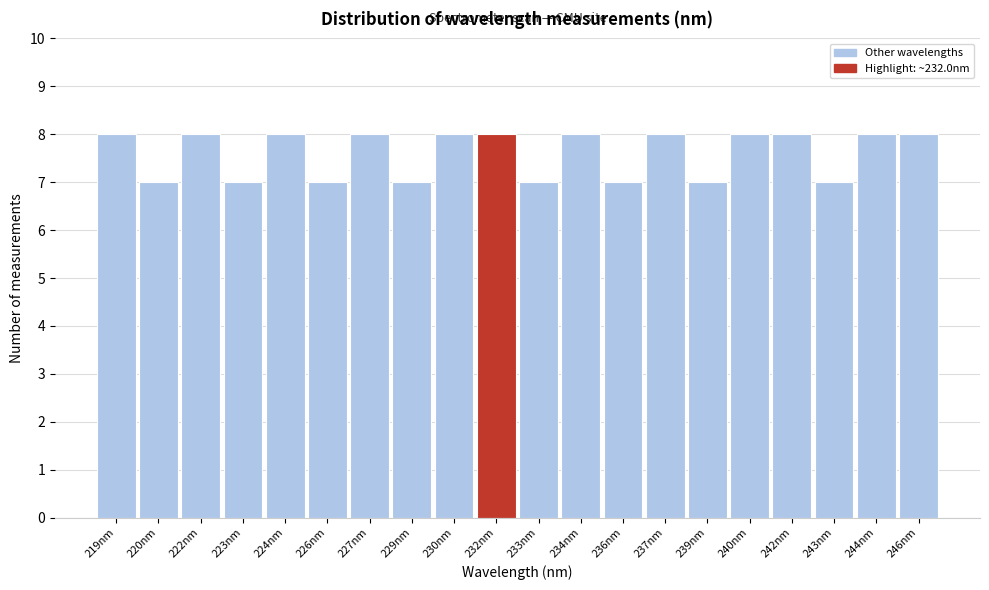

Reading left to right, extract all data points from this chart.

219nm=8	220nm=7	222nm=8	223nm=7	224nm=8	226nm=7	227nm=8	229nm=7	230nm=8	232nm=8	233nm=7	234nm=8	236nm=7	237nm=8	239nm=7	240nm=8	242nm=8	243nm=7	244nm=8	246nm=8